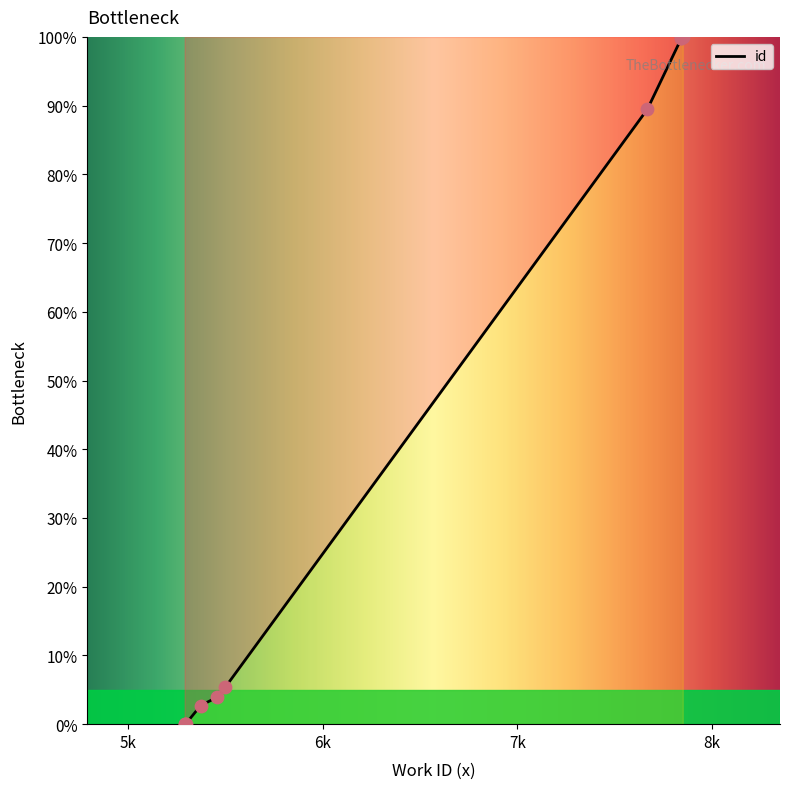

What is the change in value from 5289 to 5371?

+2.7